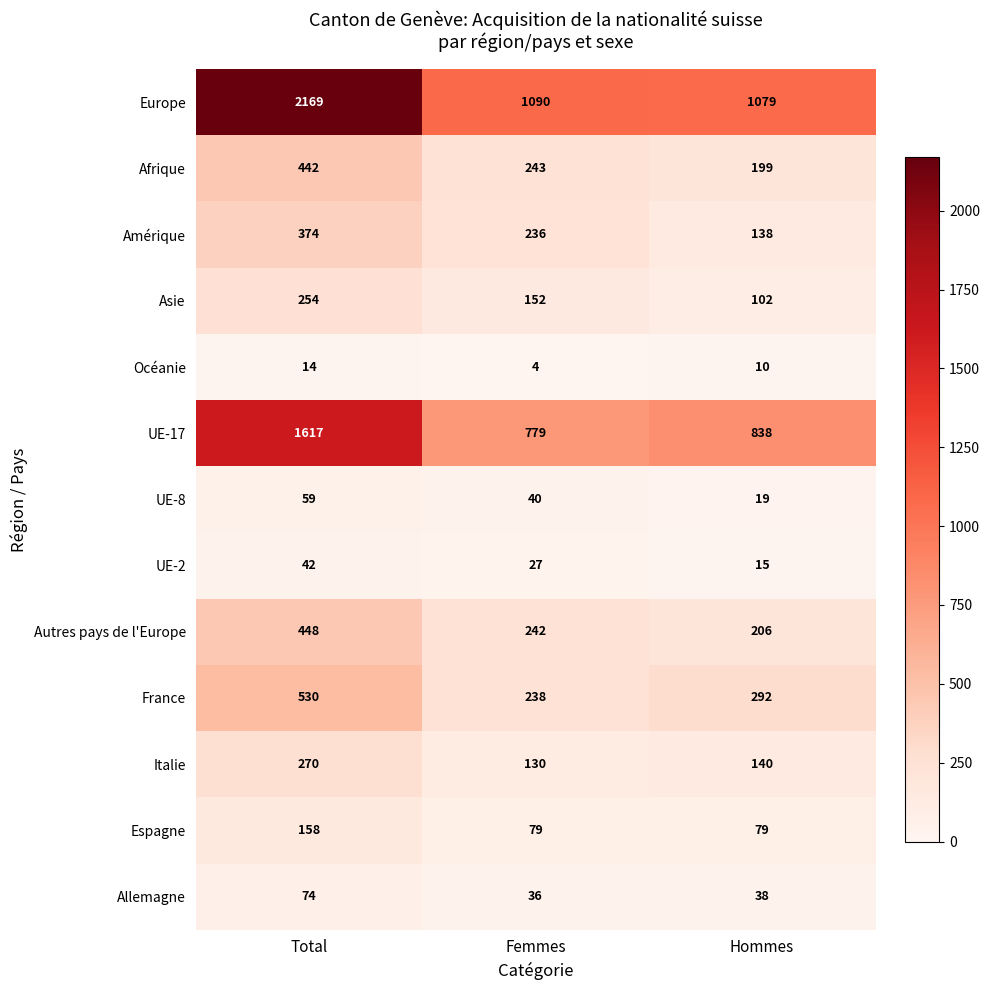

At how many categories does at least one series exceed 769?

3